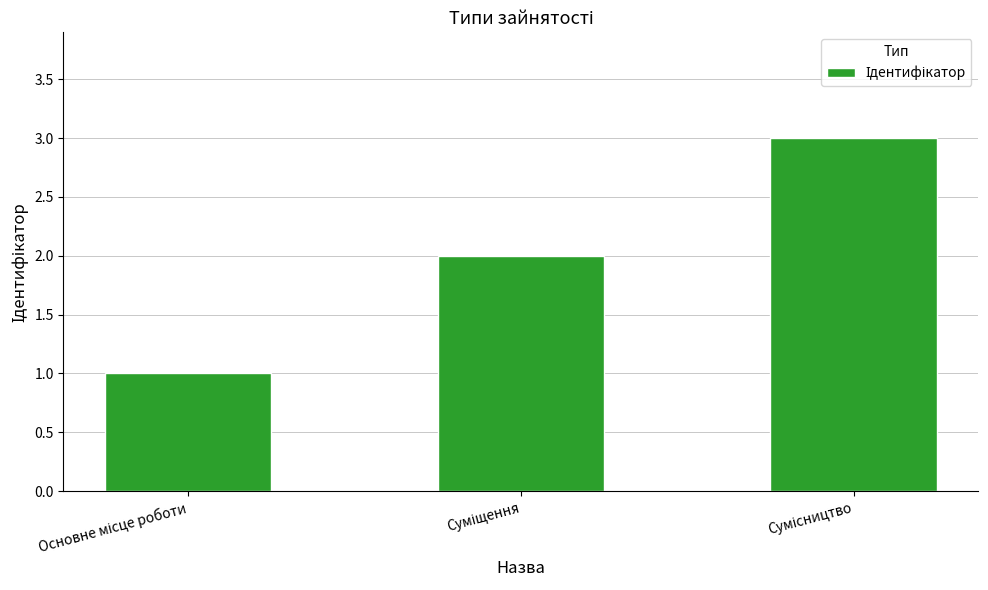

How many bars are there in total?

3